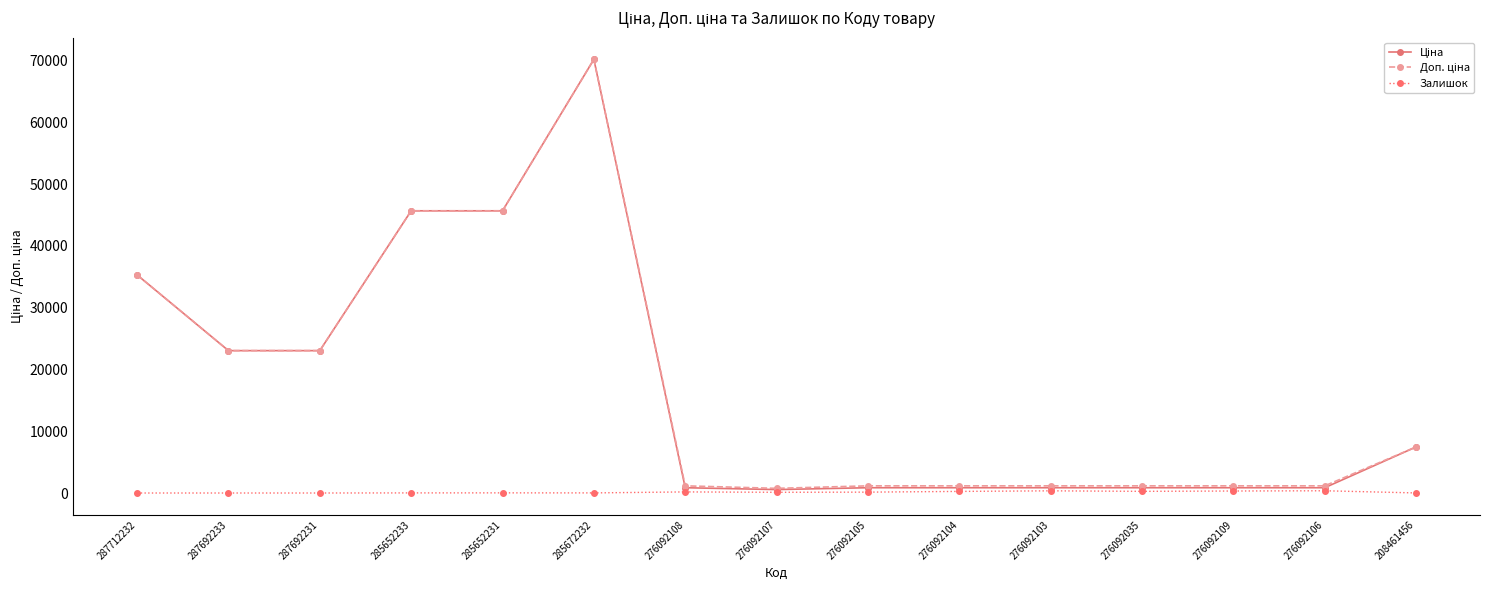

At which category is the sum across all series the highest?

285672232